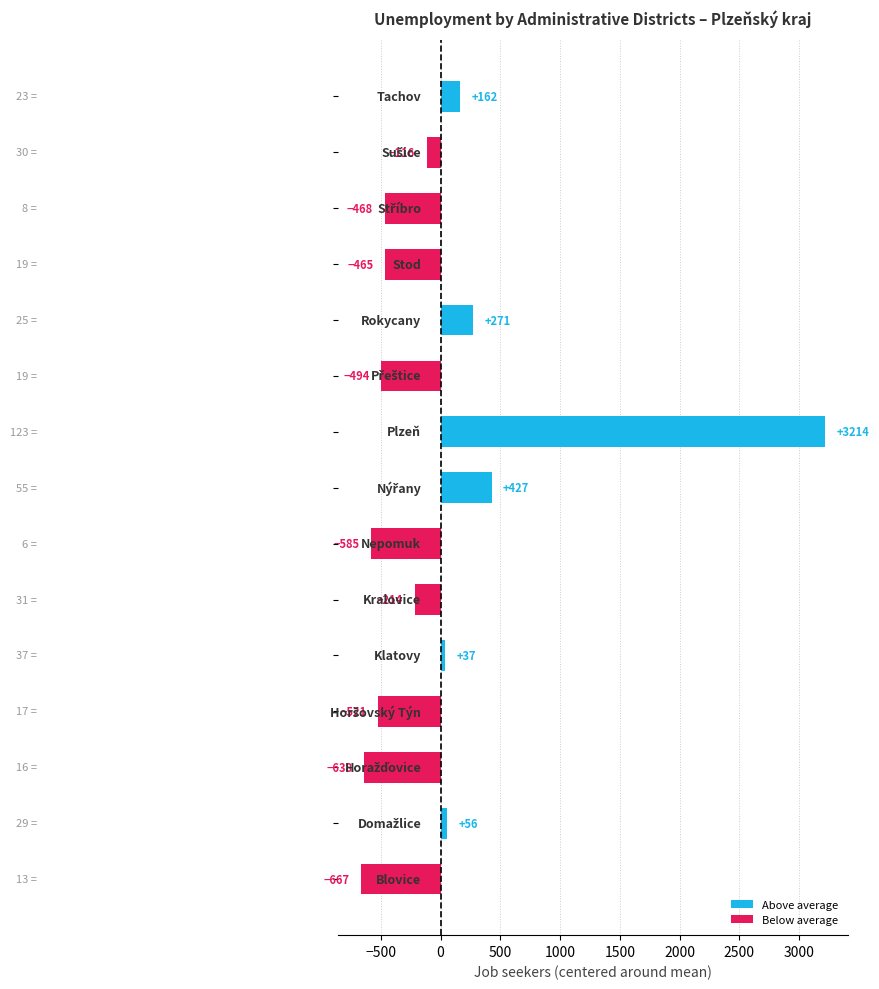

What is the smallest value displayed?

-666.9